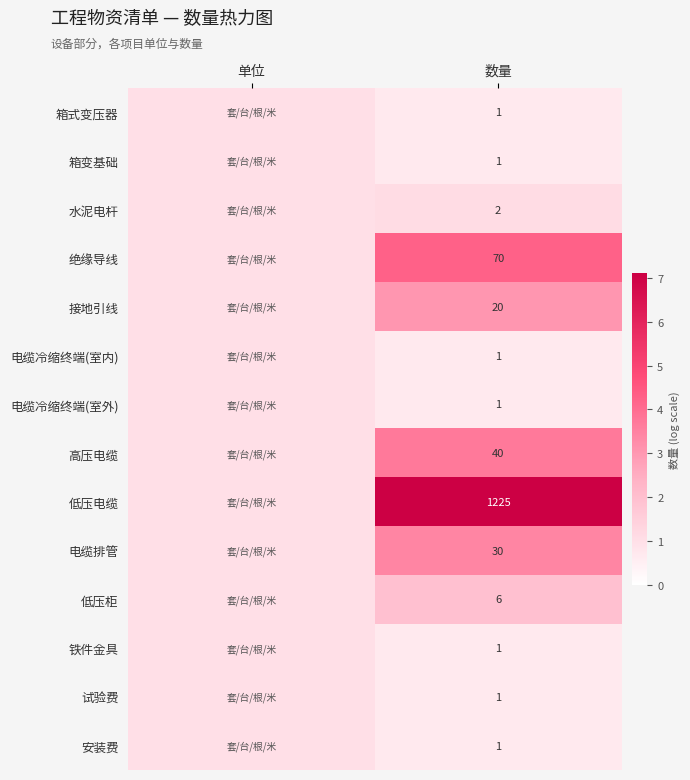

What is the total value across all series at 数量?

1400